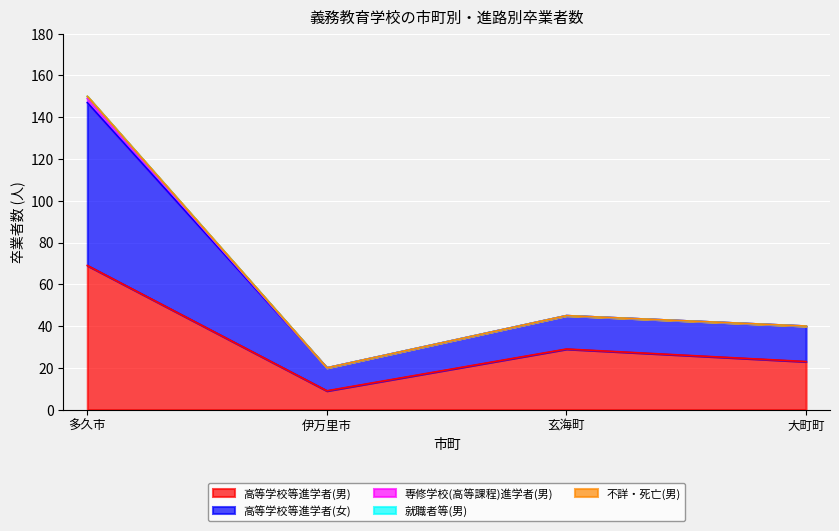

What is the lowest value of the 高等学校等進学者(男) series?

9